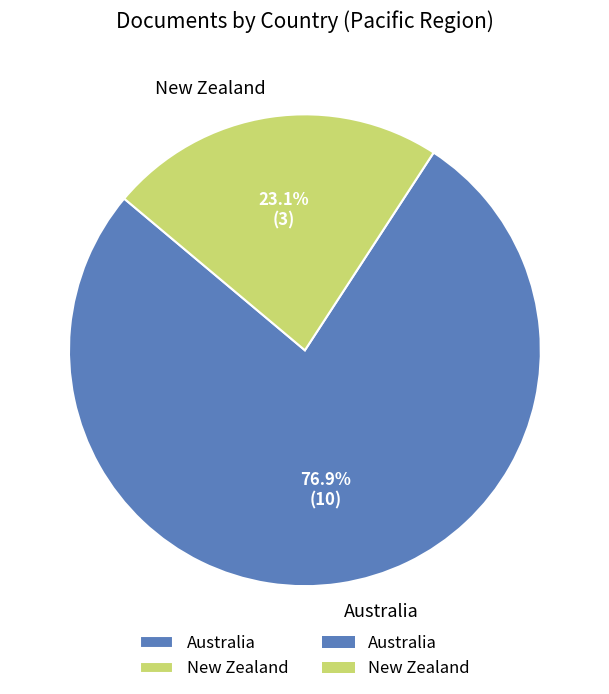

Is it true that New Zealand is 16% of the pie?

False